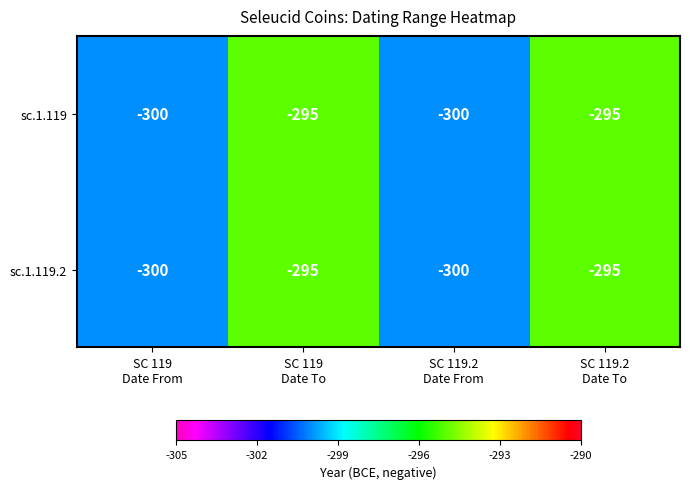

What is the greatest value displayed?

-295